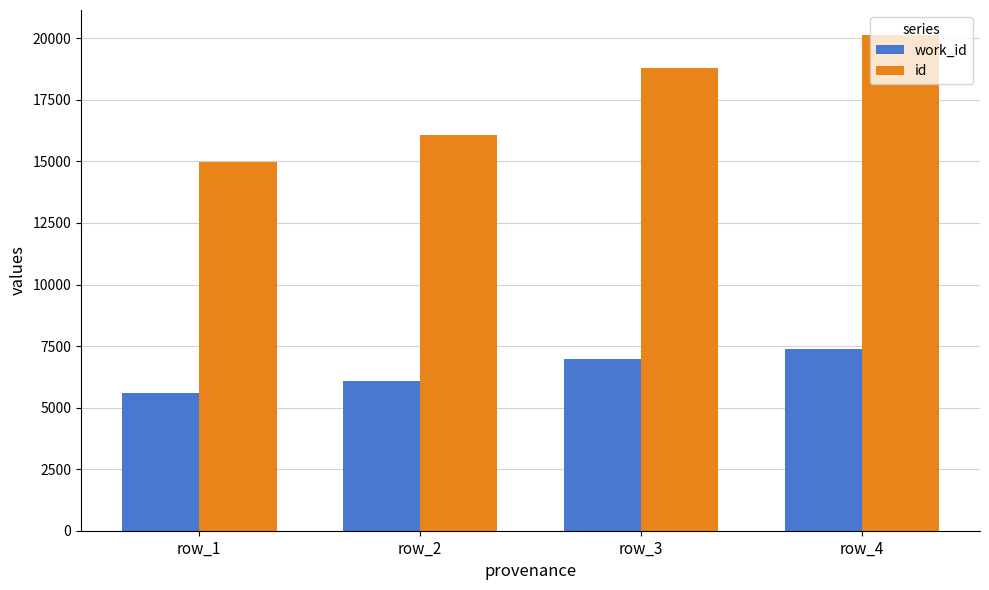

What are all the series names shown in the legend?

work_id, id